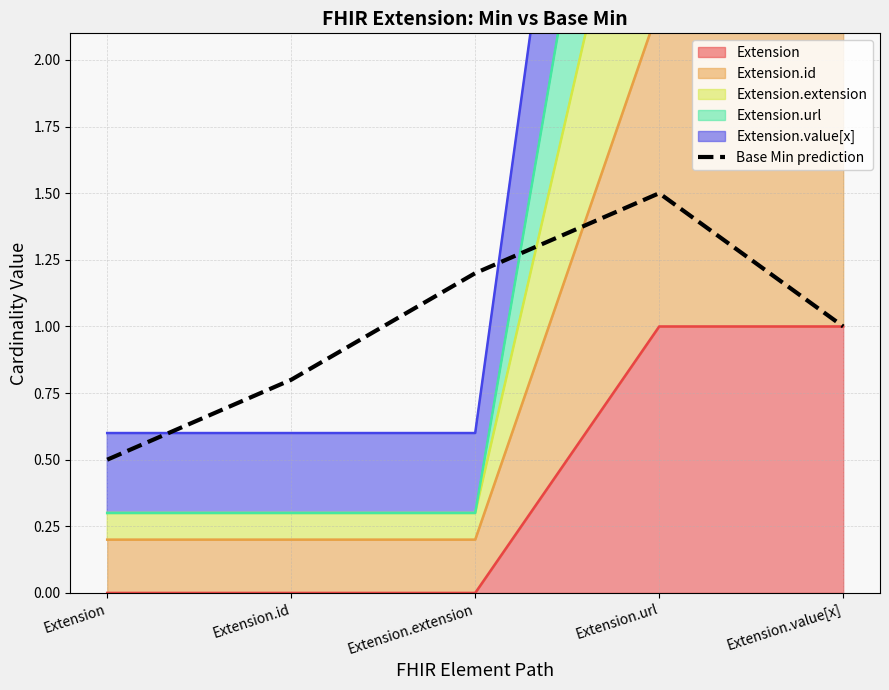

The value at Extension.id is 1.3. True or false?

False